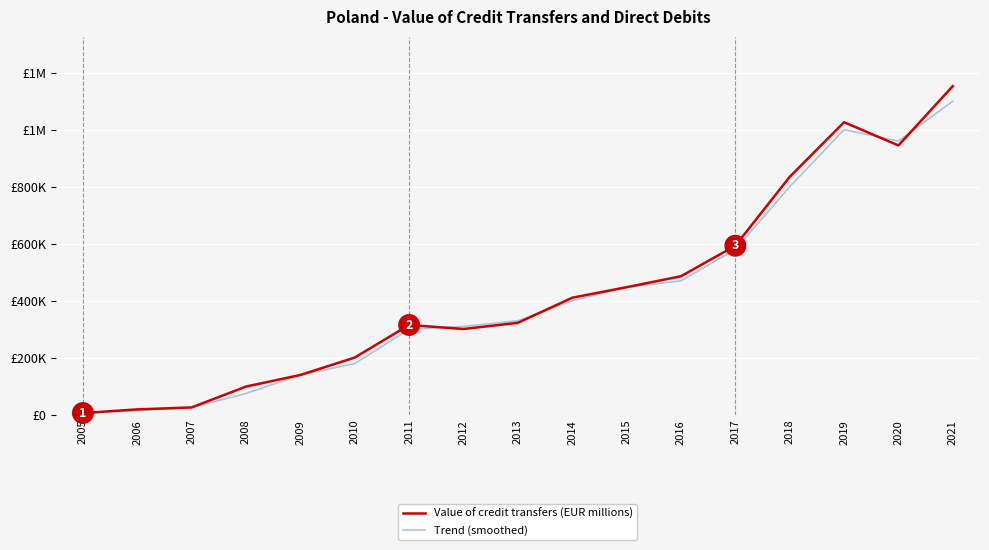

Is this an area chart (filled region under the line)?

No